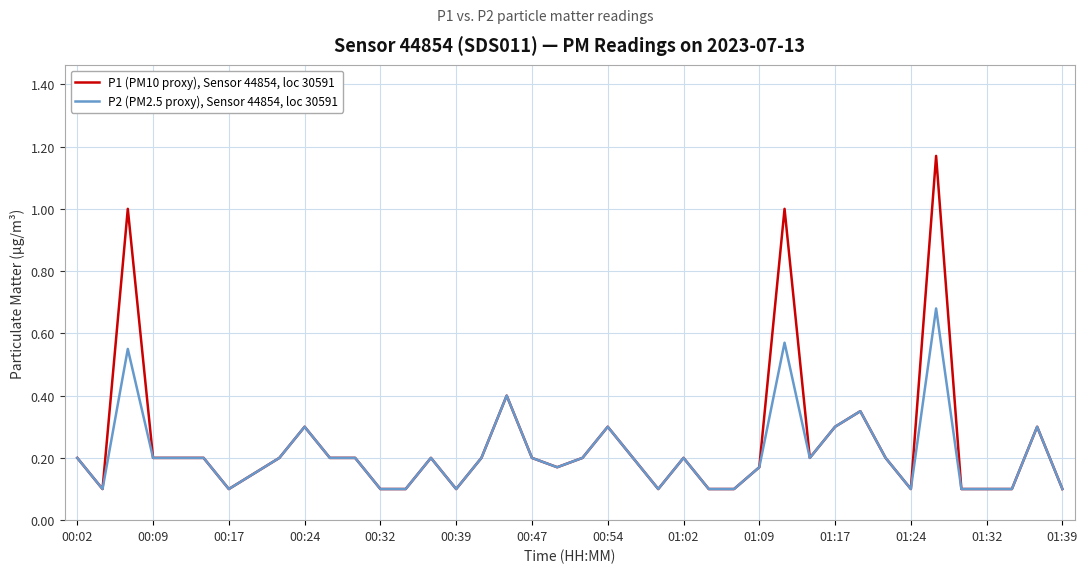

List the series in order of their peak value, lowest first.

P2 (PM2.5 proxy), Sensor 44854, loc 30591, P1 (PM10 proxy), Sensor 44854, loc 30591